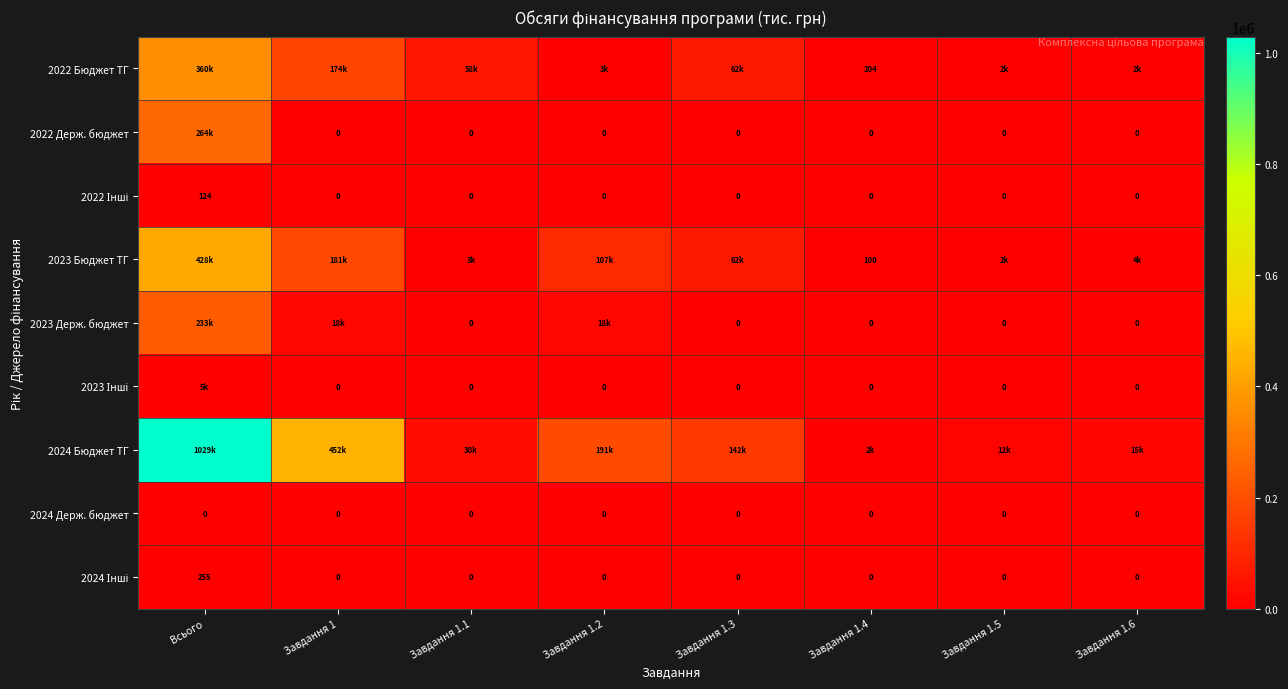

Rank the categories by 2023 Держ. бюджет value from highest to lowest.

Всього, Завдання 1, Завдання 1.2, Завдання 1.1, Завдання 1.3, Завдання 1.4, Завдання 1.5, Завдання 1.6